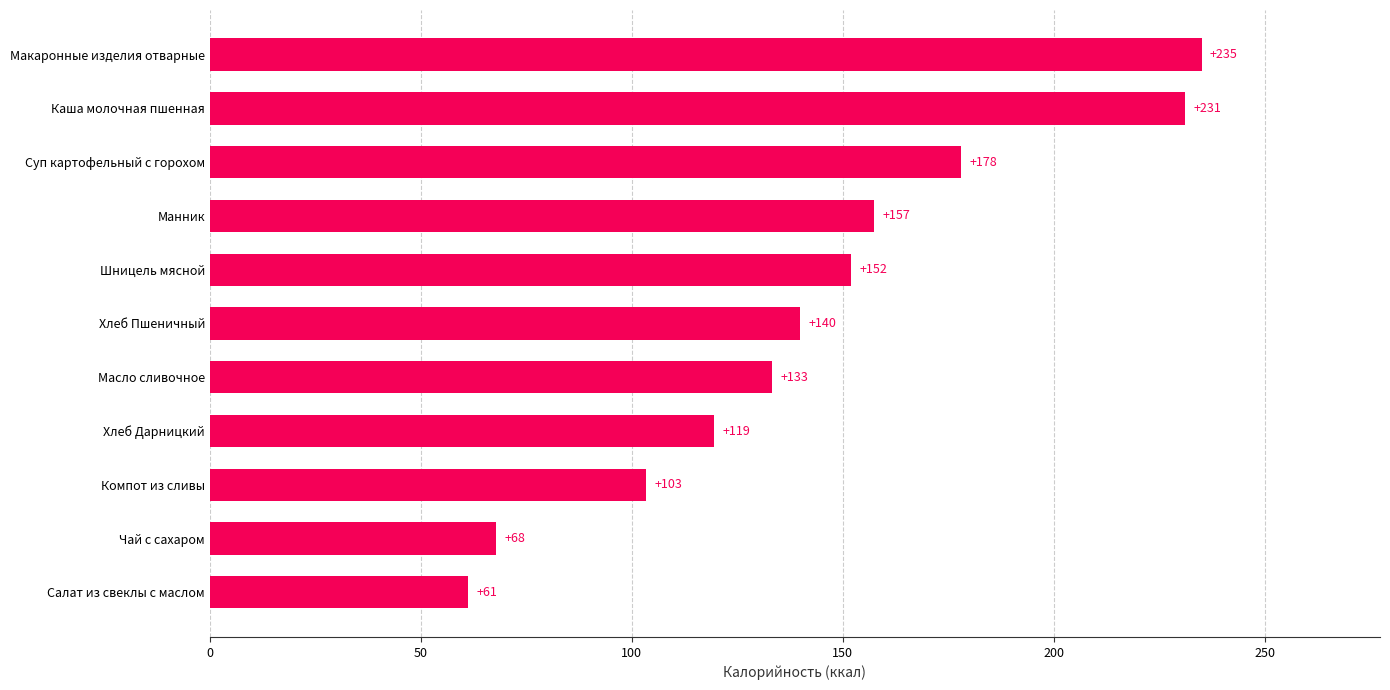

Which label corresponds to the largest value in the chart?

Макаронные изделия отварные